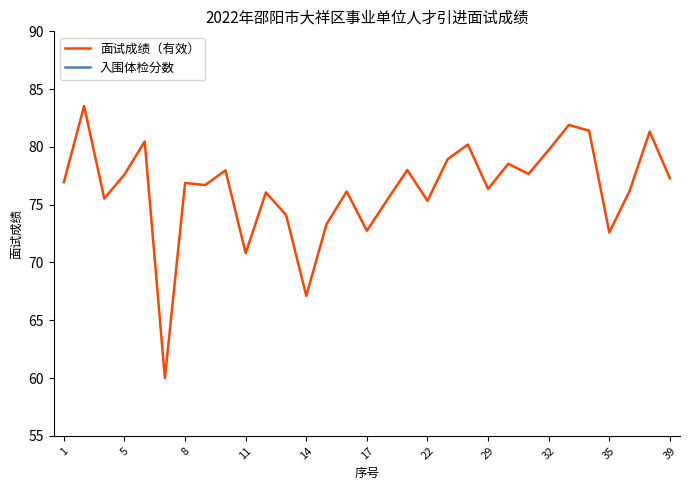

What is the lowest value of the 面试成绩（有效） series?

60.0